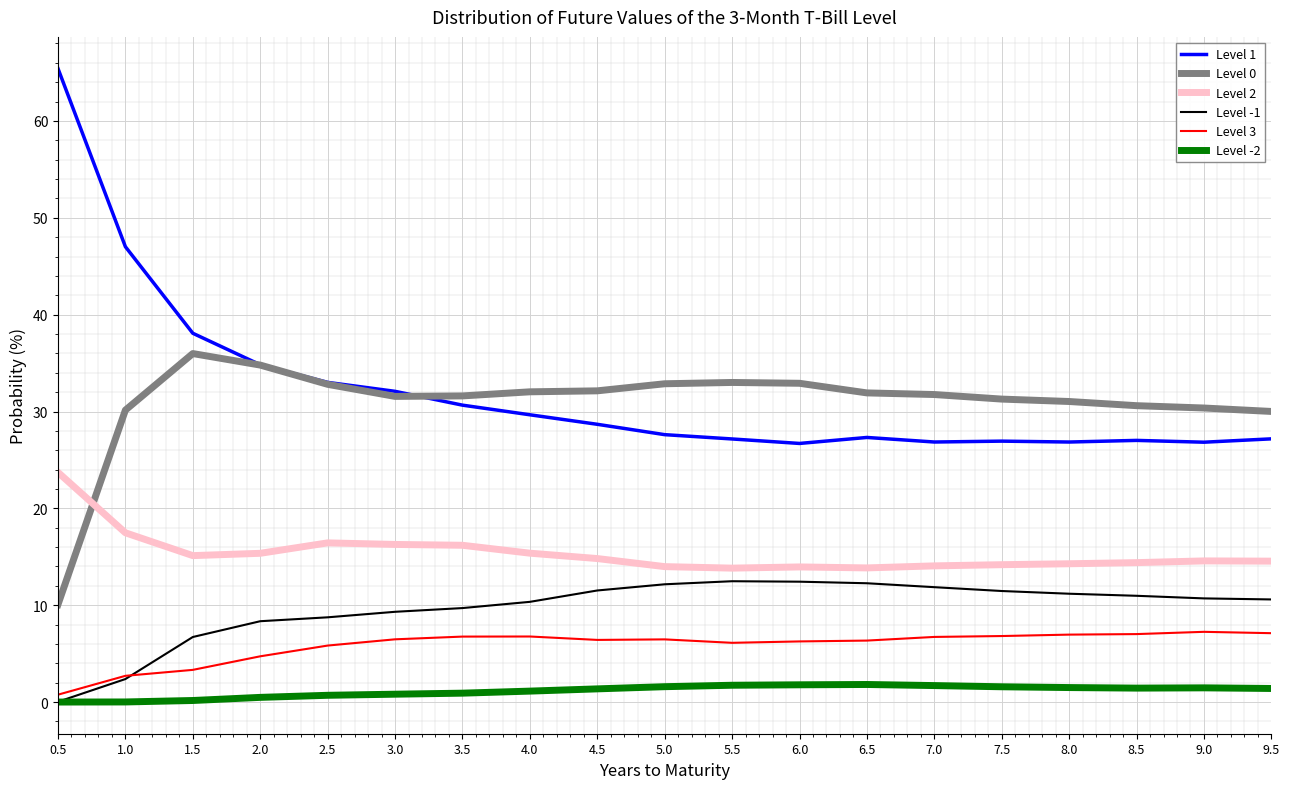

Which series has the largest range (max minus min)?

Level 1